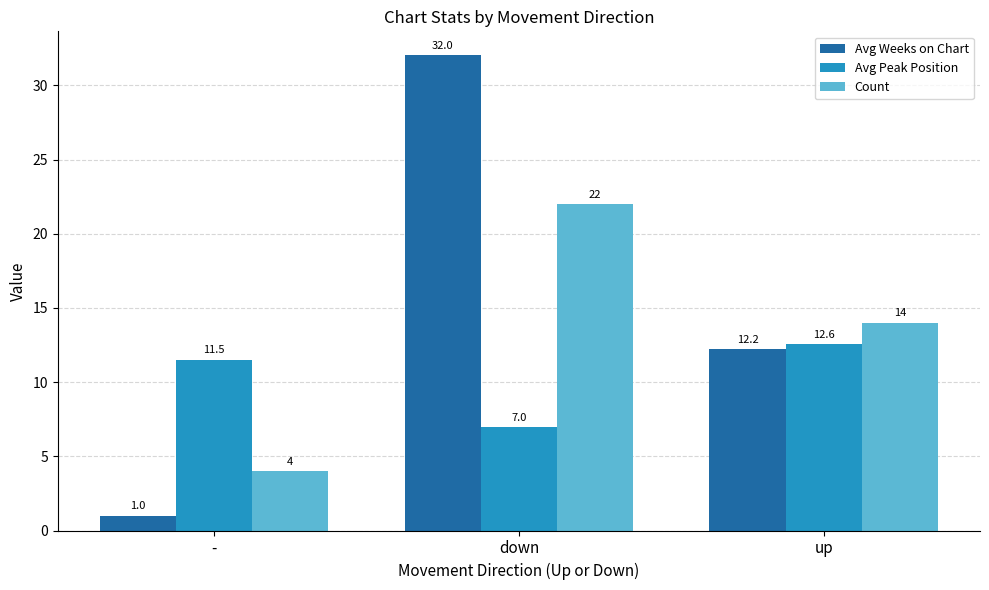

What is the spread (max minus min) of values at up?

1.8